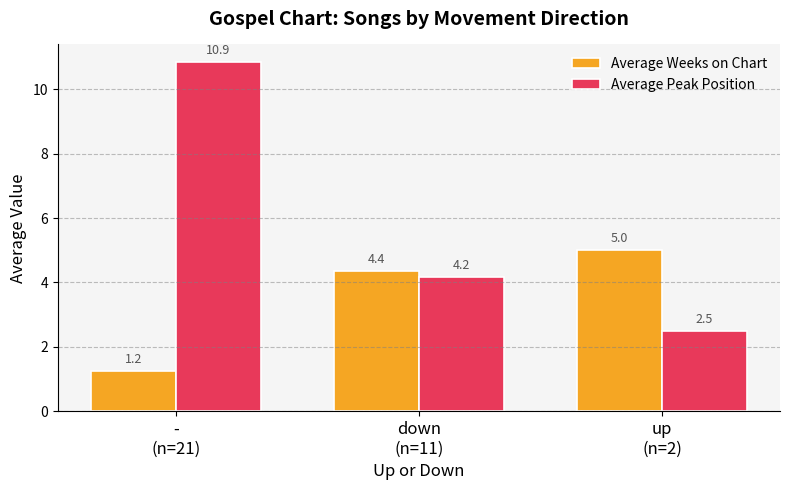

Reading left to right, list all the values displayed in this chart.

Average Weeks on Chart: -
(n=21)=1.2	down
(n=11)=4.4	up
(n=2)=5.0
Average Peak Position: -
(n=21)=10.9	down
(n=11)=4.2	up
(n=2)=2.5